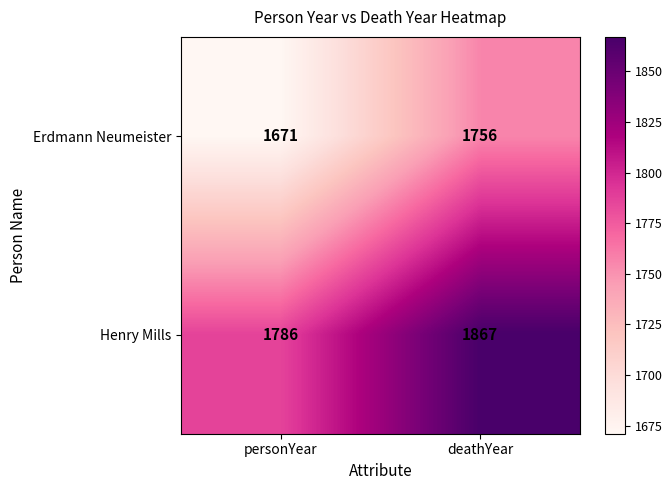

List the series in order of their peak value, lowest first.

Erdmann Neumeister, Henry Mills